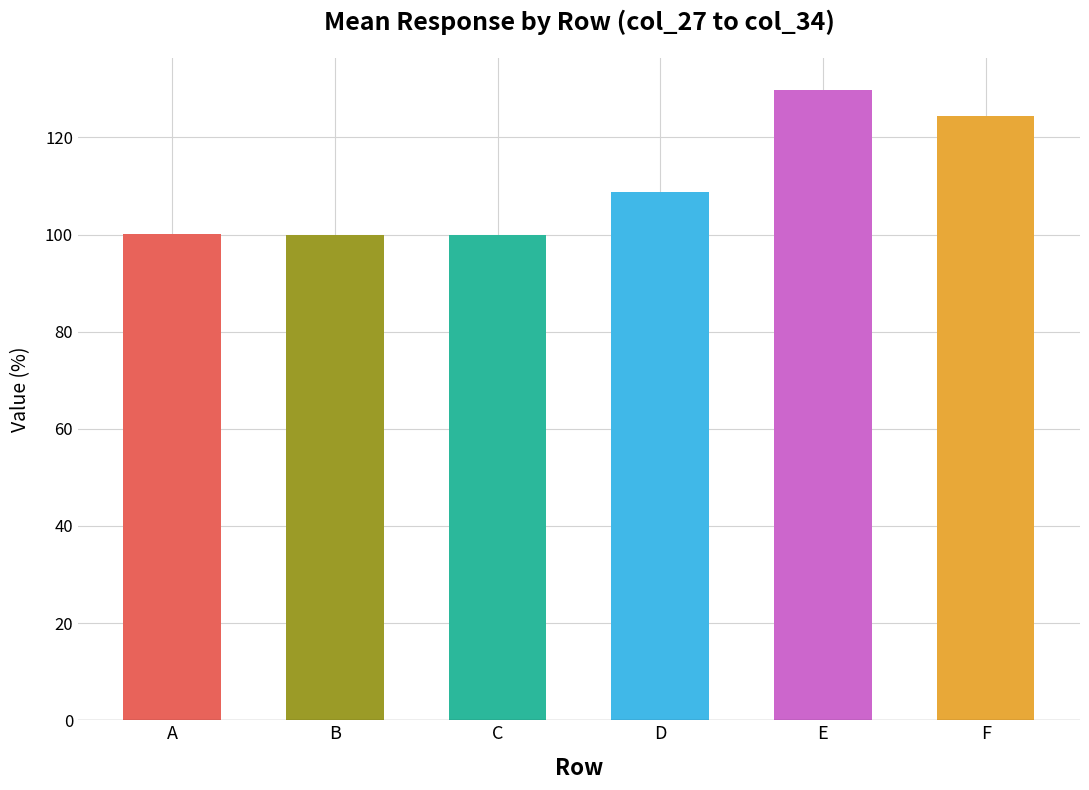

What is the maximum value shown in the chart?

129.8